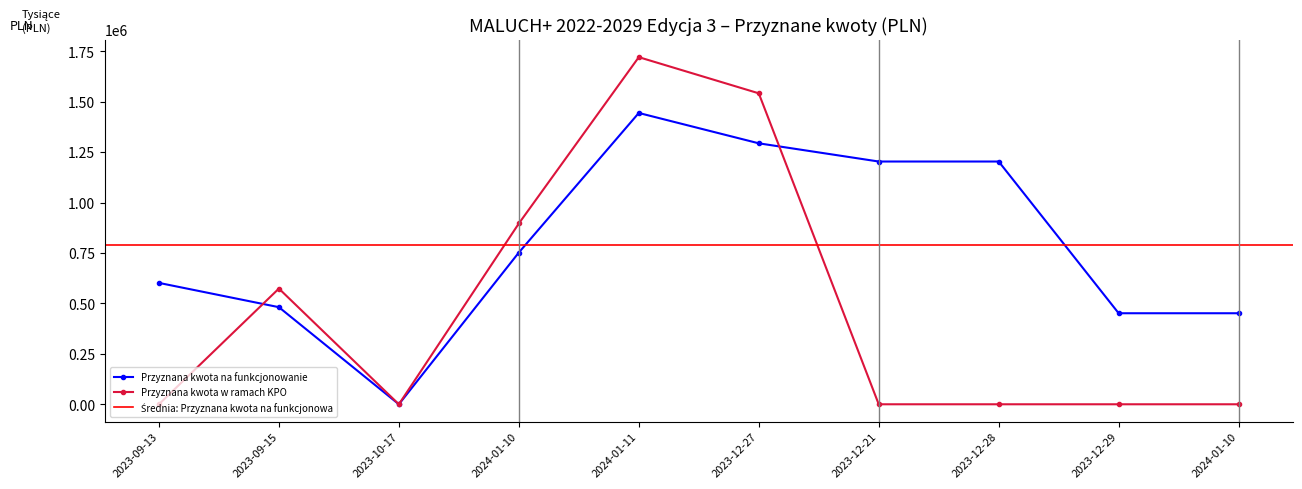

True or false: Przyznana kwota na funkcjonowanie has a value of 480563 at 2023-10-17.

False